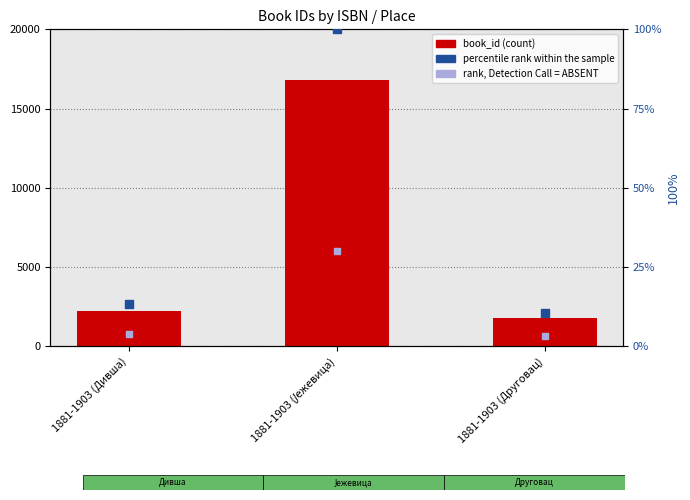

What is the total value across all series at 1881-1903 (Дивша)?

2238.2